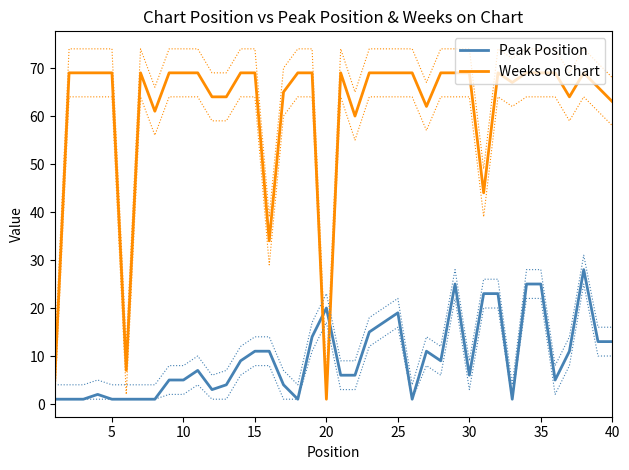

Rank the series by their maximum value, from lowest to highest.

Peak Position, Weeks on Chart